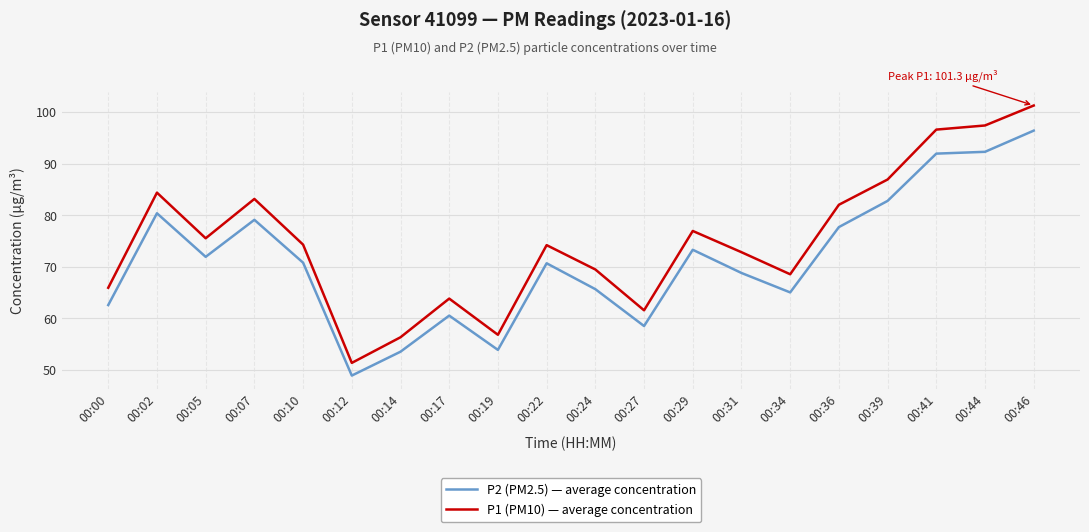

At which category does P1 (PM10) — average concentration reach its first local valley?

00:05